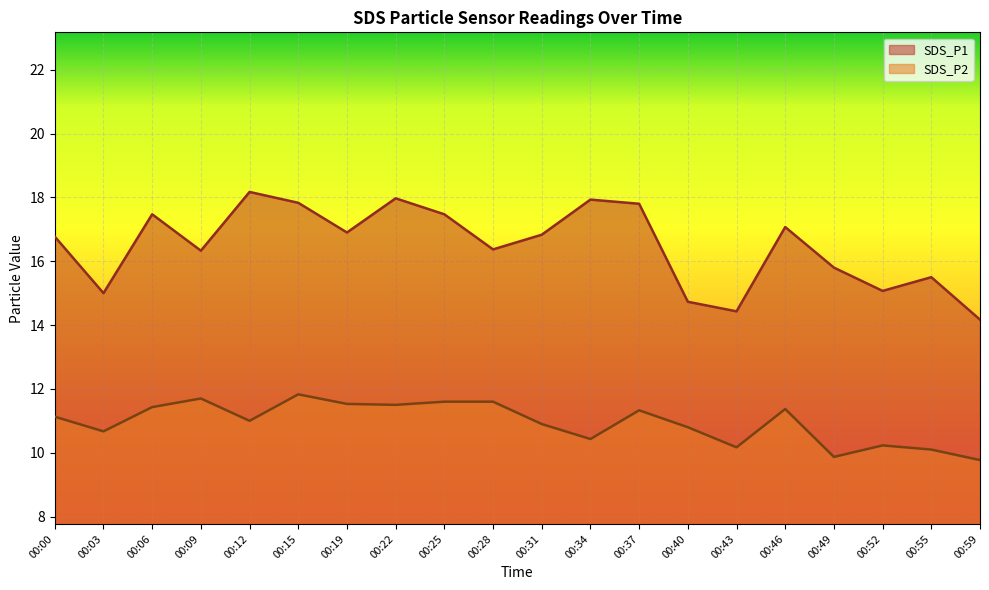

True or false: SDS_P2 and SDS_P1 cross at least once.

False